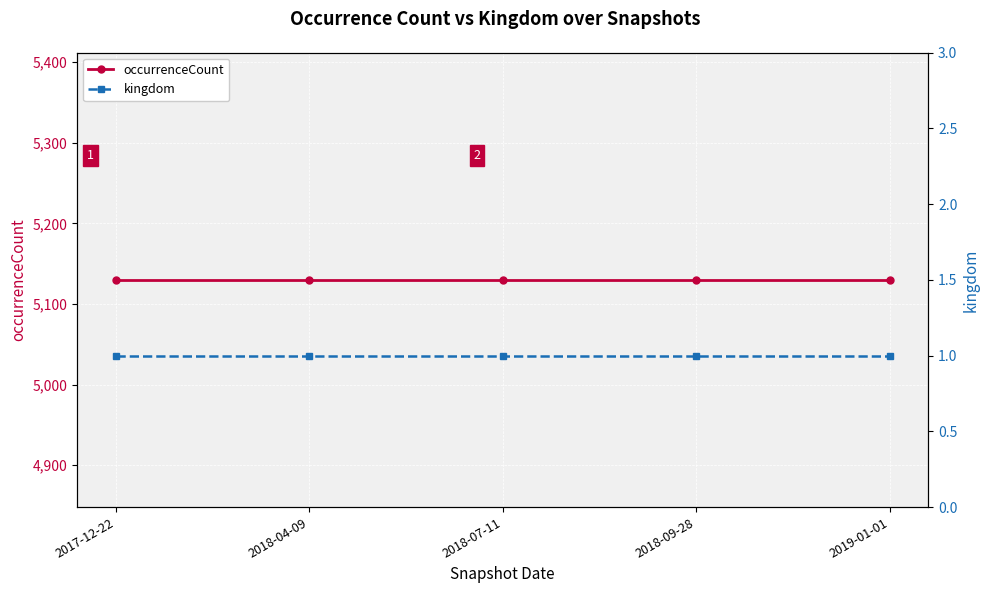

True or false: occurrenceCount has a value of 5130 at 2019-01-01.

True